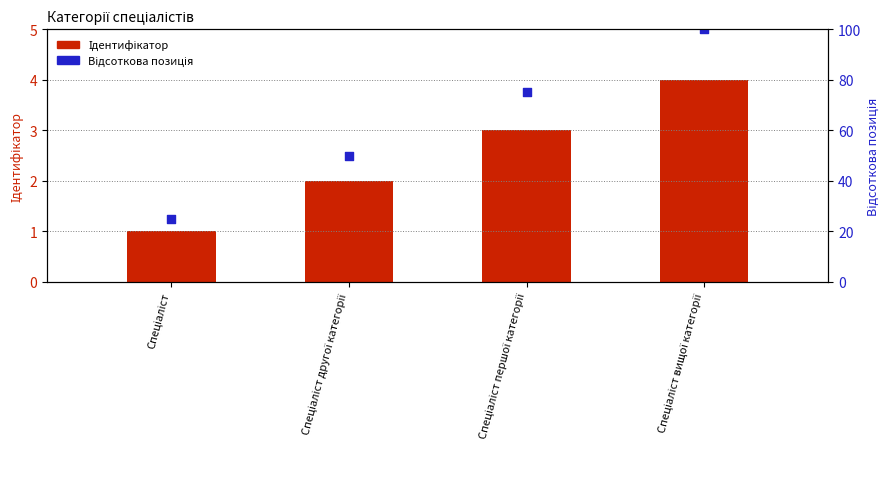

Is the value of Відсоткова позиція at Спеціаліст першої категорії greater than the value of Ідентифікатор at Спеціаліст вищої категорії?

Yes